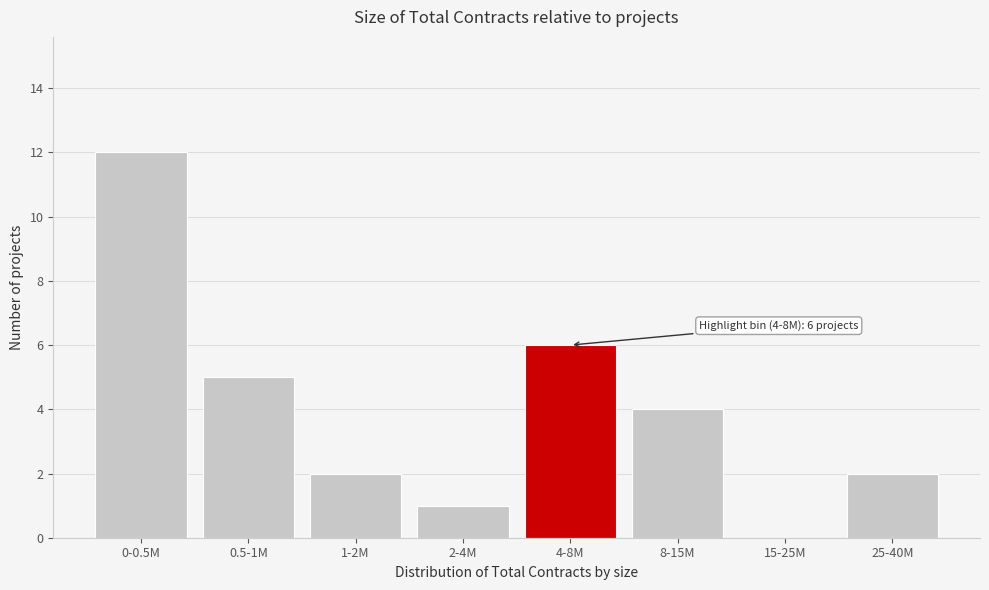

Reading left to right, what are all the values shown in this chart?

0-0.5M=12	0.5-1M=5	1-2M=2	2-4M=1	4-8M=6	8-15M=4	15-25M=0	25-40M=2